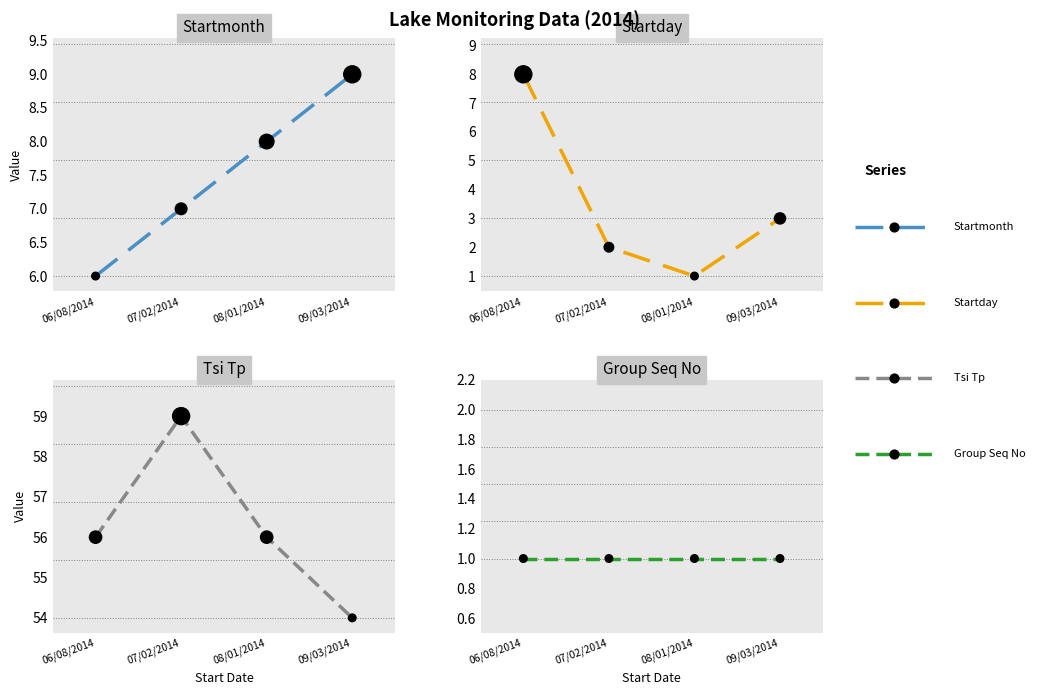

Which series has the largest total across all categories?

Tsi Tp